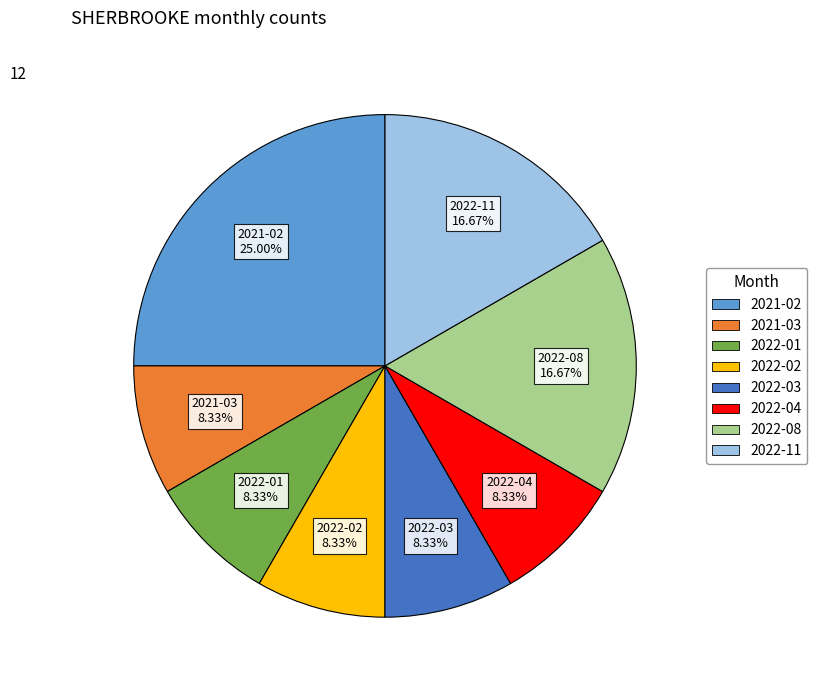

Is there a majority slice in this chart?

No